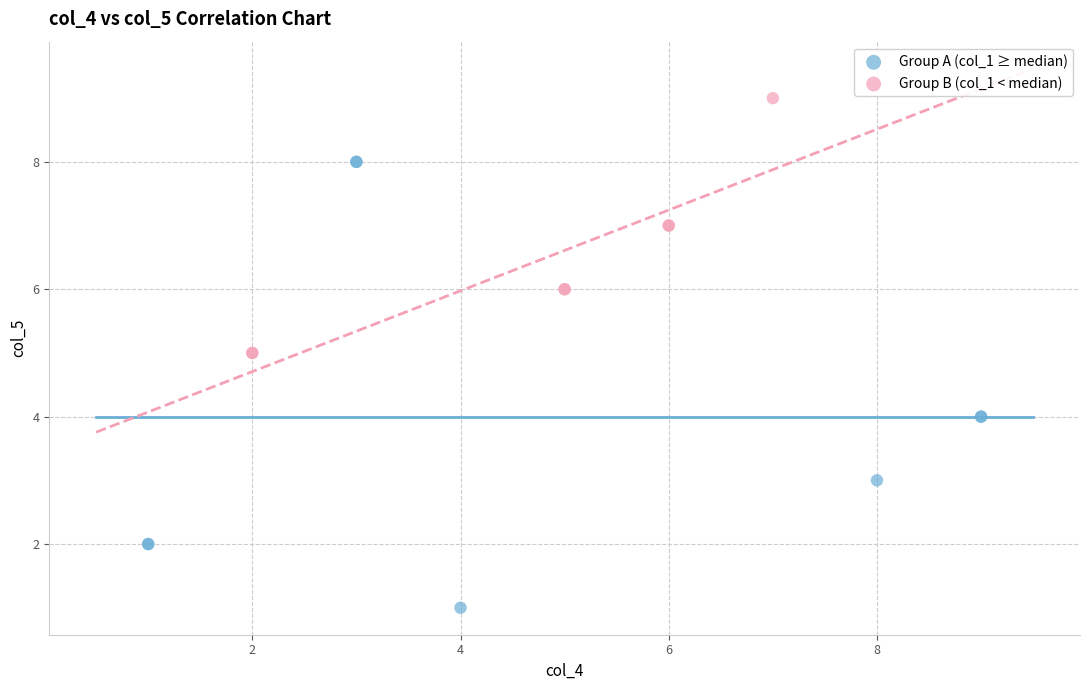

Which series reaches the maximum Y coordinate?

Group B (col_1 < median)